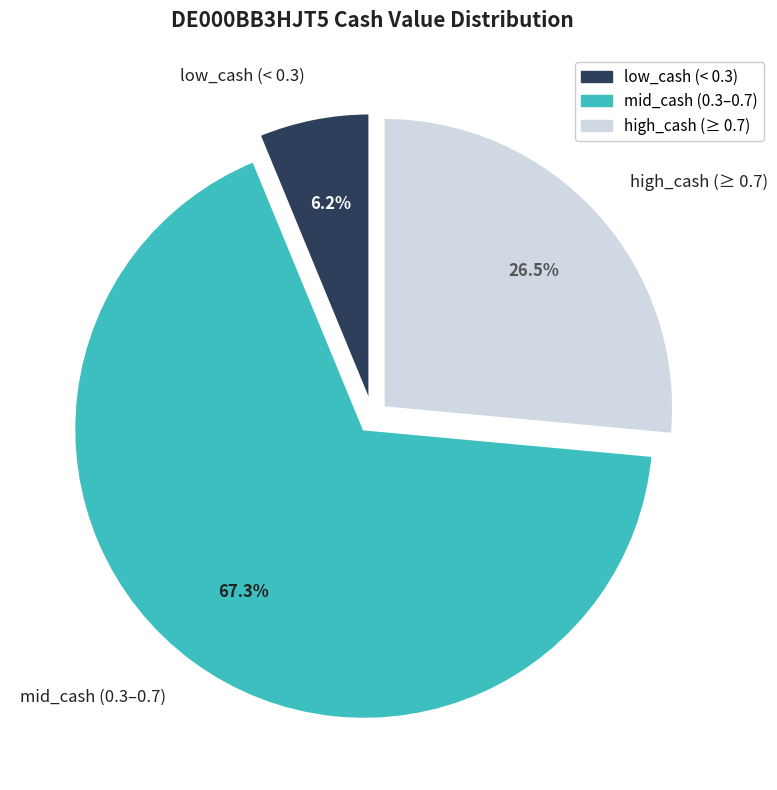

Is mid_cash (0.3–0.7) the majority of the pie?

Yes